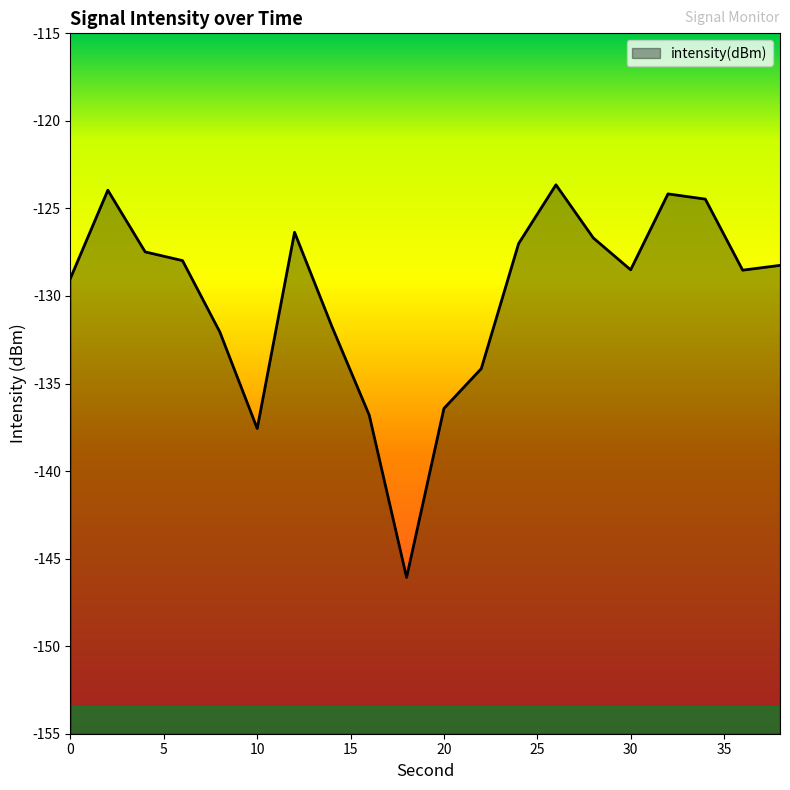

List the labels in order of value, smallest first.

18, 10, 16, 20, 22, 8, 14, 0, 36, 30, 38, 6, 4, 24, 28, 12, 34, 32, 2, 26